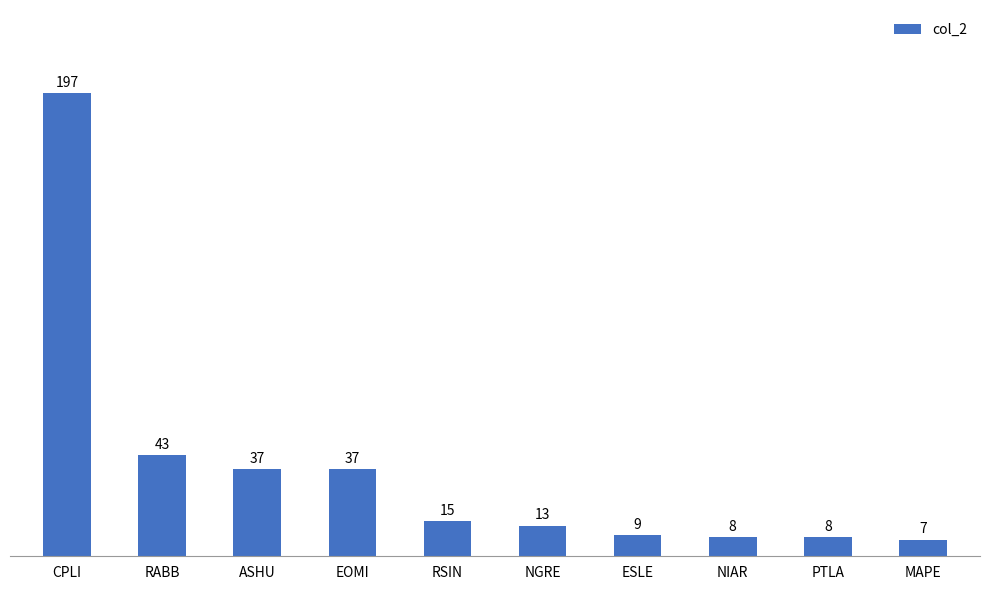

What is the sum of the values at MAPE and PTLA?

15